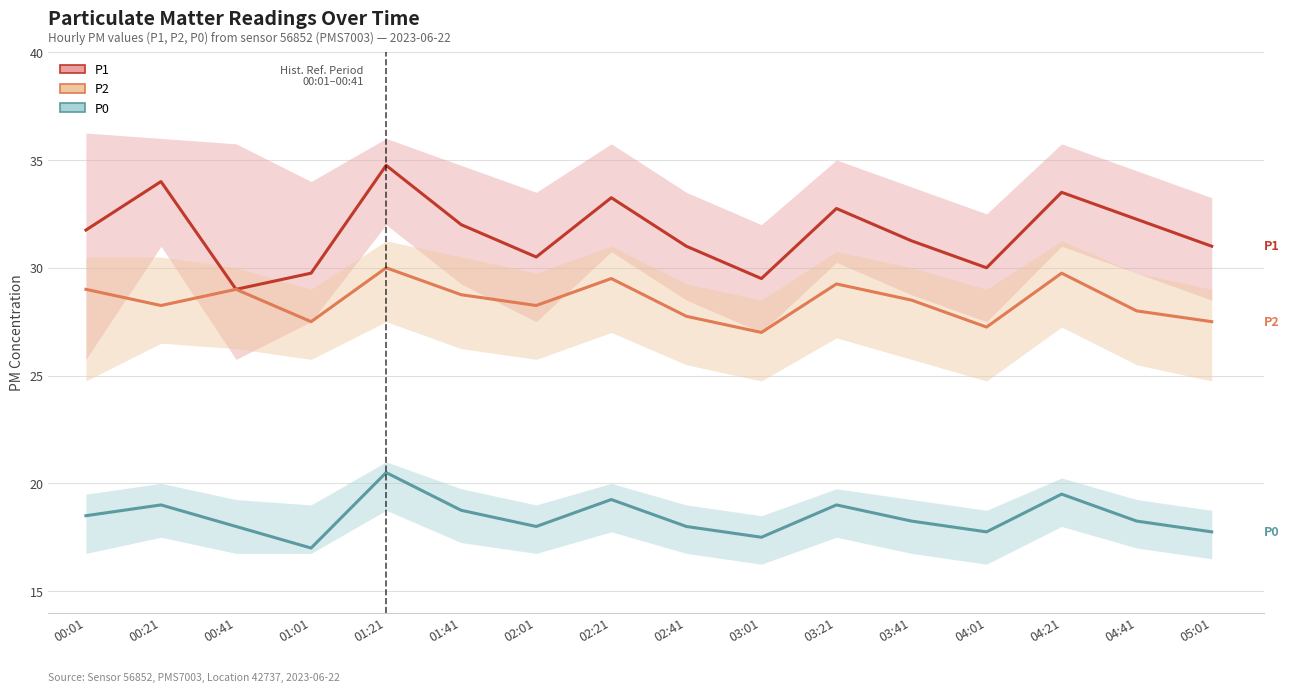

Reading left to right, extract all data points from this chart.

P1: 00:01=31.8	00:21=34.0	00:41=29.0	01:01=29.8	01:21=34.8	01:41=32.0	02:01=30.5	02:21=33.2	02:41=31.0	03:01=29.5	03:21=32.8	03:41=31.2	04:01=30.0	04:21=33.5	04:41=32.2	05:01=31.0
P2: 00:01=29.0	00:21=28.2	00:41=29.0	01:01=27.5	01:21=30.0	01:41=28.8	02:01=28.2	02:21=29.5	02:41=27.8	03:01=27.0	03:21=29.2	03:41=28.5	04:01=27.2	04:21=29.8	04:41=28.0	05:01=27.5
P0: 00:01=18.5	00:21=19.0	00:41=18.0	01:01=17.0	01:21=20.5	01:41=18.8	02:01=18.0	02:21=19.2	02:41=18.0	03:01=17.5	03:21=19.0	03:41=18.2	04:01=17.8	04:21=19.5	04:41=18.2	05:01=17.8